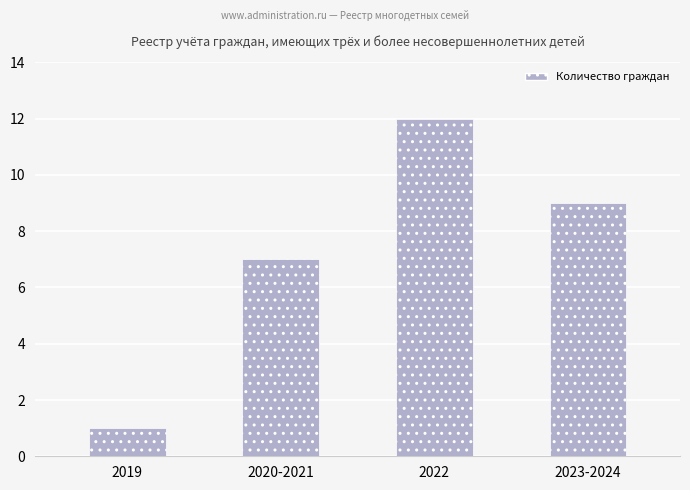

Reading left to right, list all the values displayed in this chart.

2019=1	2020-2021=7	2022=12	2023-2024=9